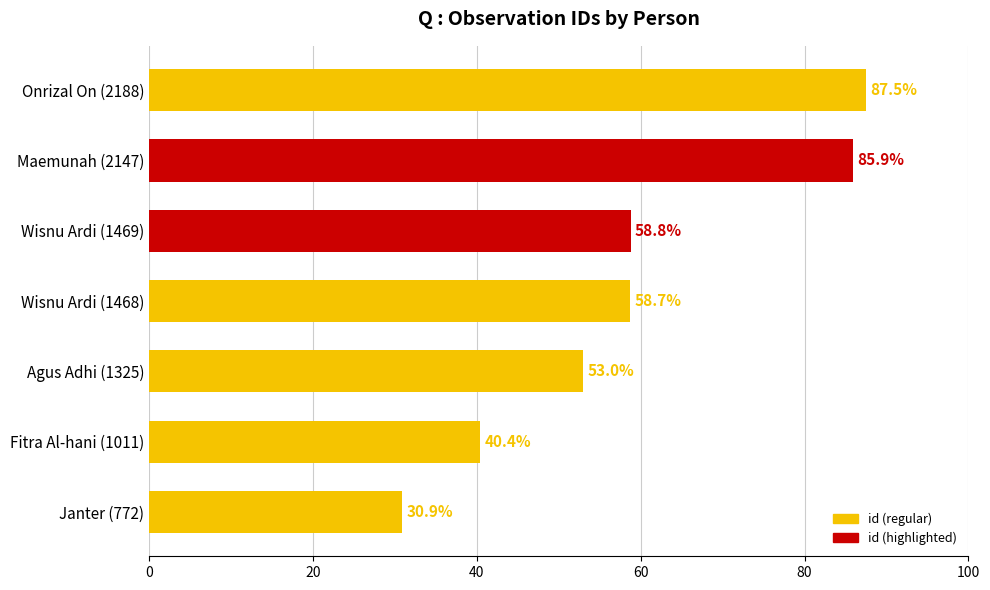

How many values exceed 58?

4